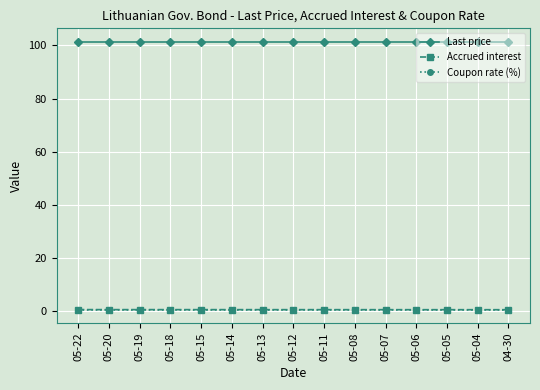

What is the highest value of the Last price series?

101.4